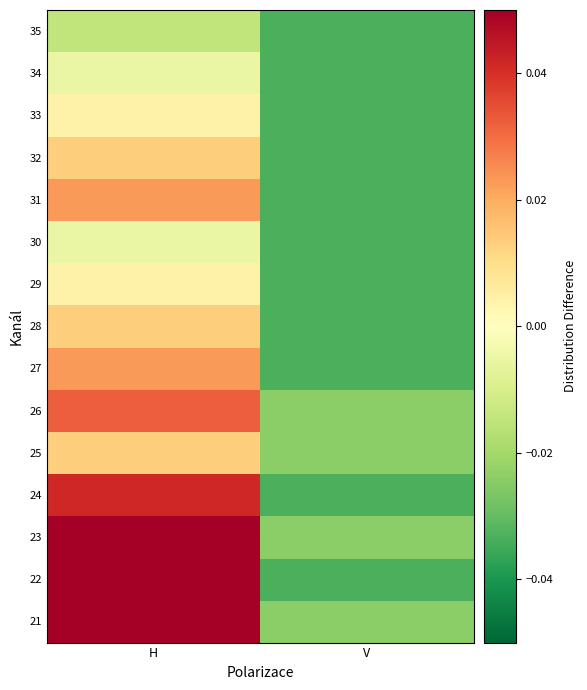

What is the total value across all series at H?

0.5